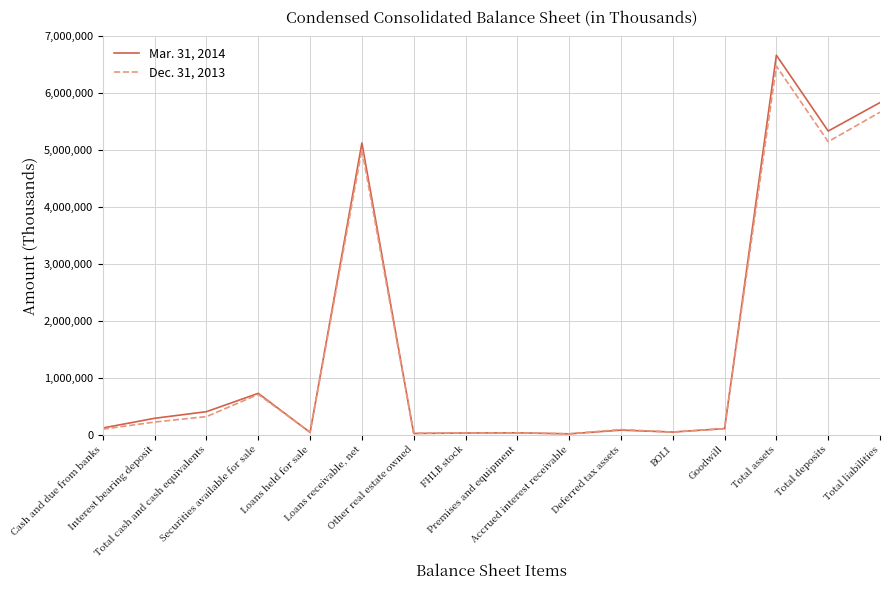

Is it true that Mar. 31, 2014 equals 45062 at BOLI?

True